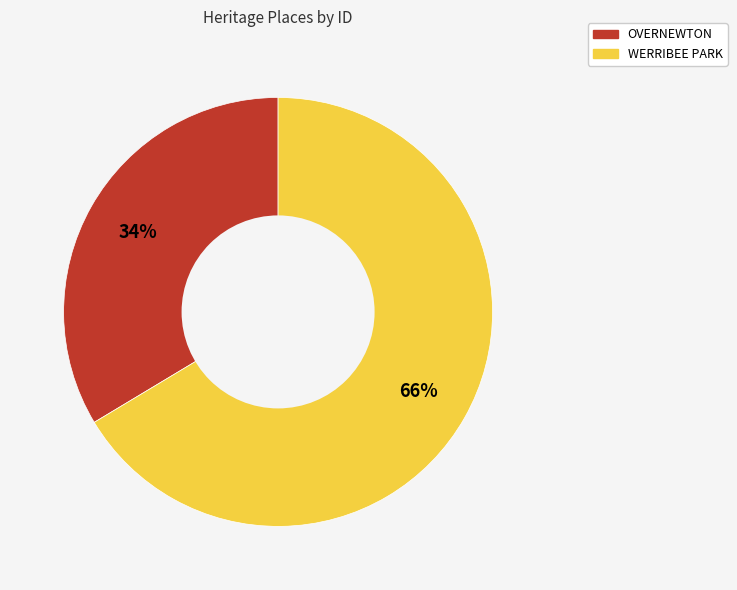

How many slices are in this pie chart?

2